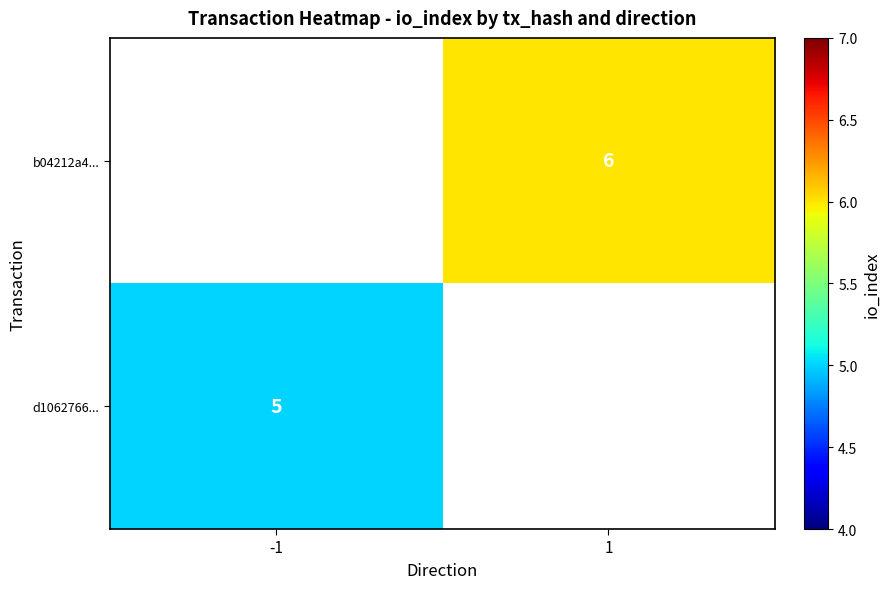

The d1062766... series shows 3 at -1. True or false?

False